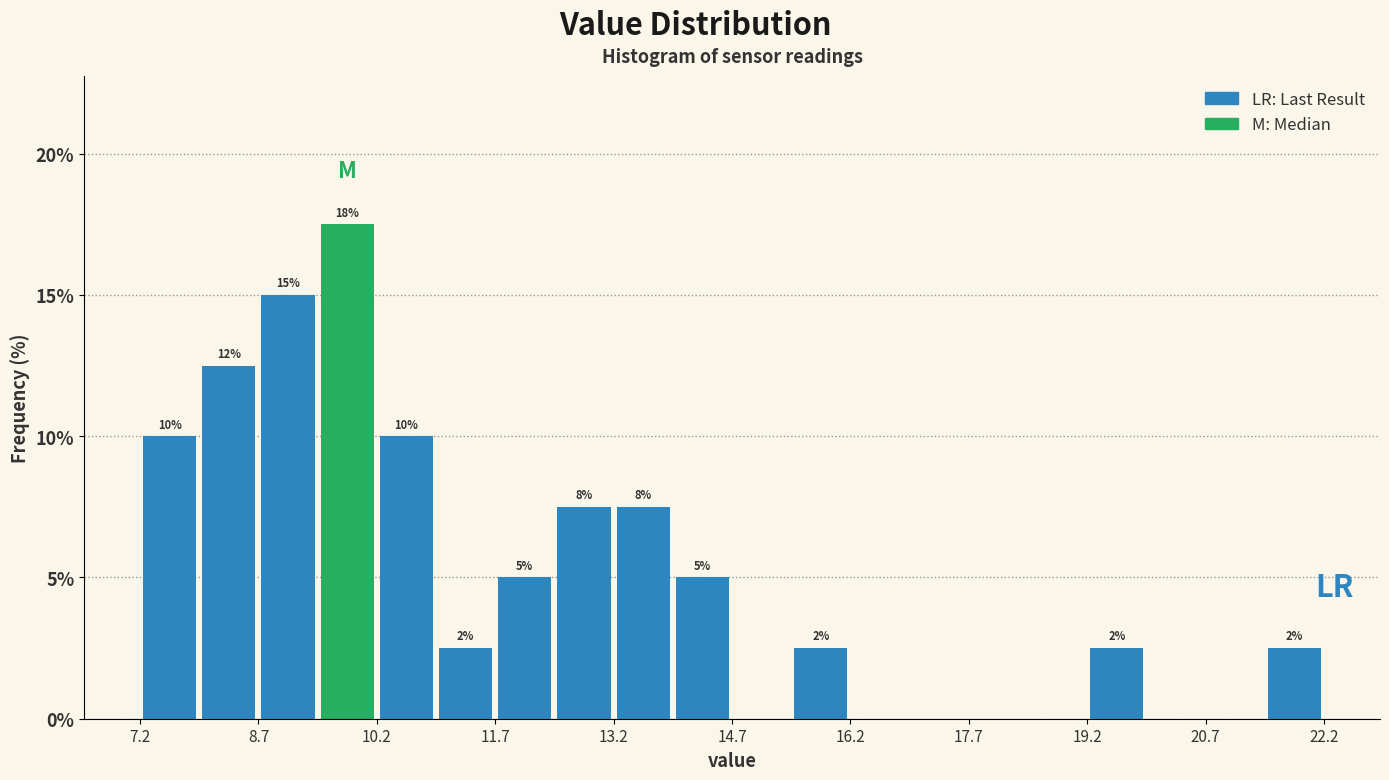

Read against the x-axis, roughly where is the centre of the tallest bar?

9.8